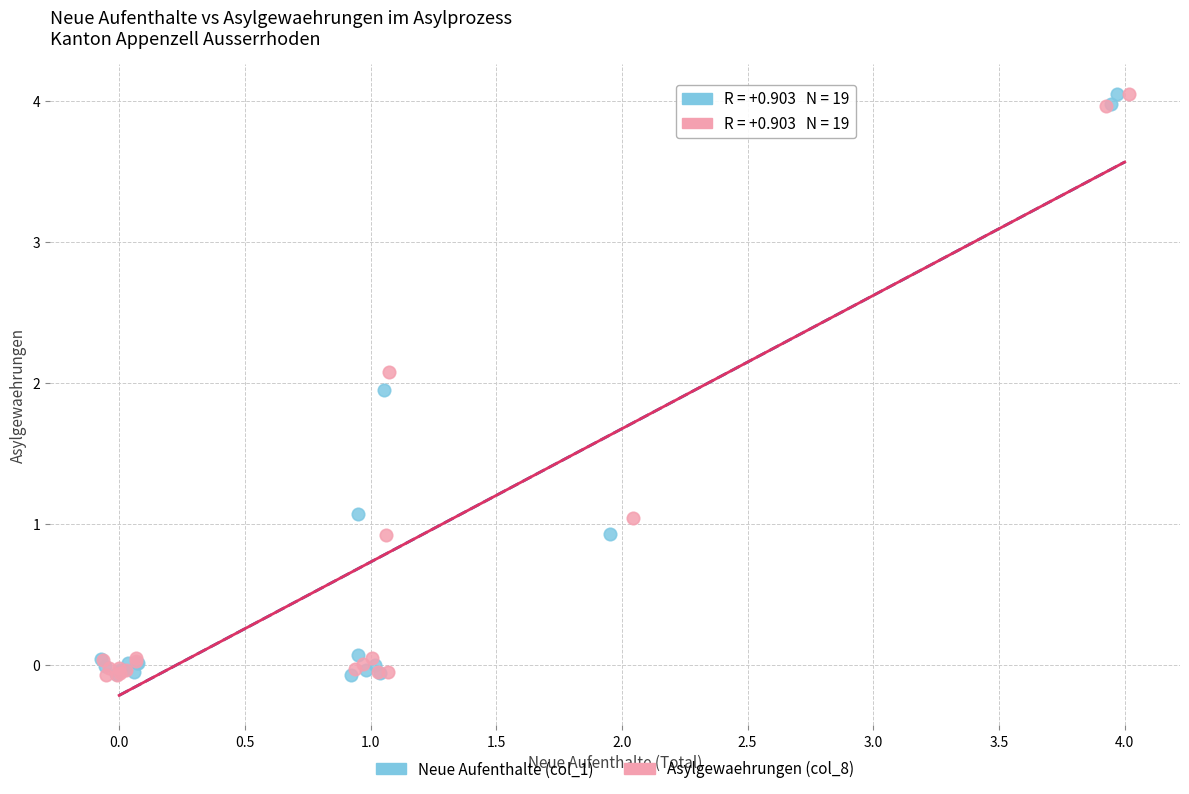

What are all the series names shown in the legend?

Neue Aufenthalte (col_1), Asylgewaehrungen (col_8)